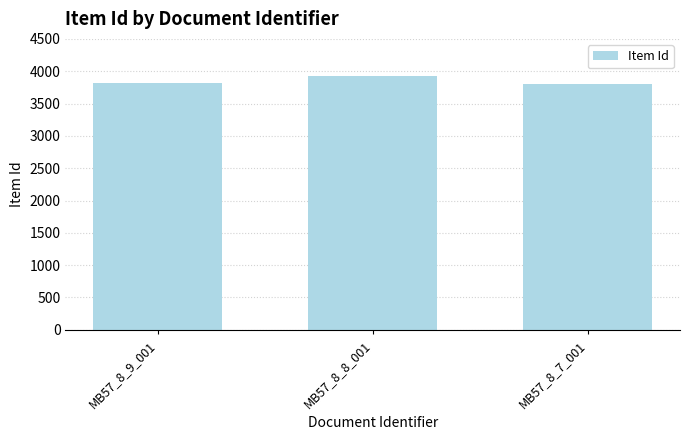

Does the chart contain stacked bars?

No